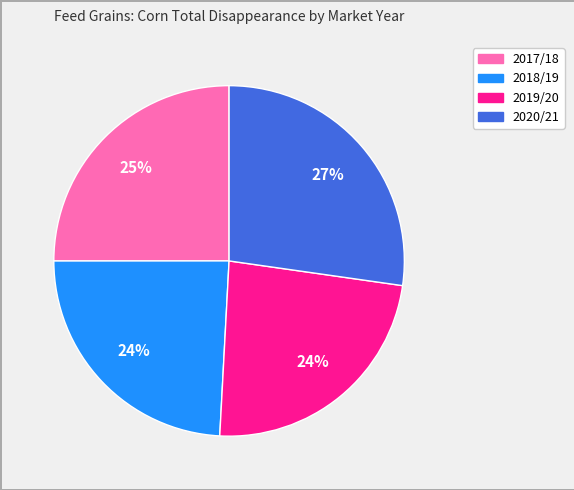

True or false: 2020/21 accounts for 27% of the total.

True